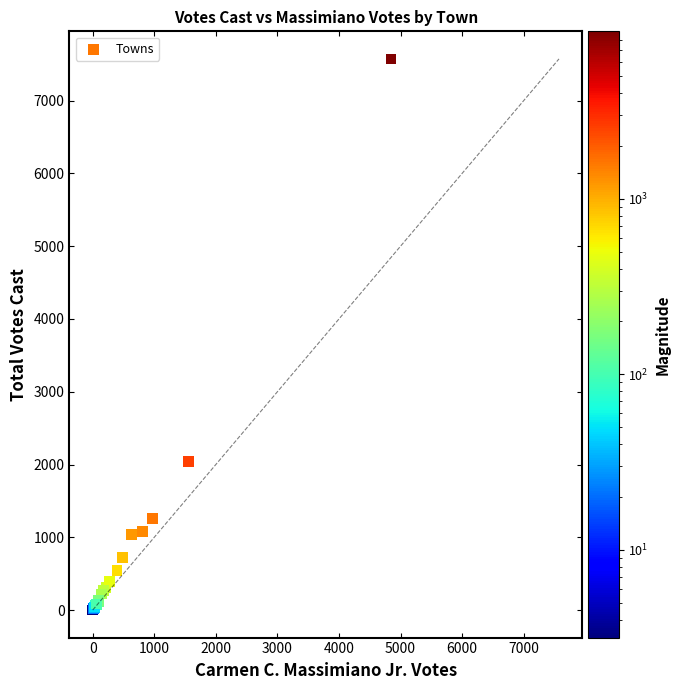

What Y value in the scatter plot is closest to 3788?

2045